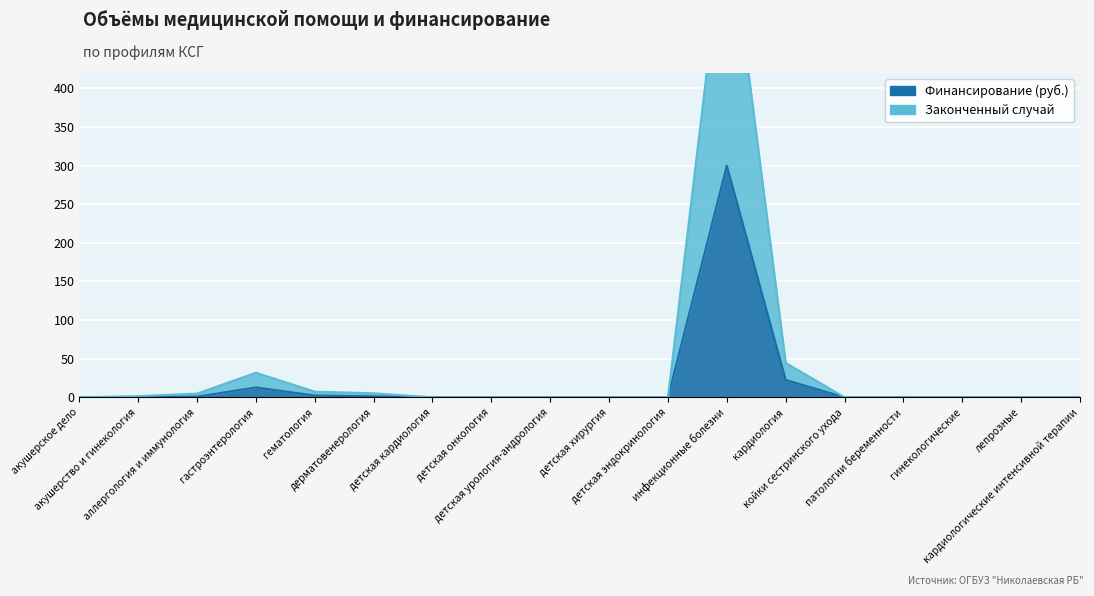

True or false: Законченный случай and Финансирование (руб.) cross at least once.

False